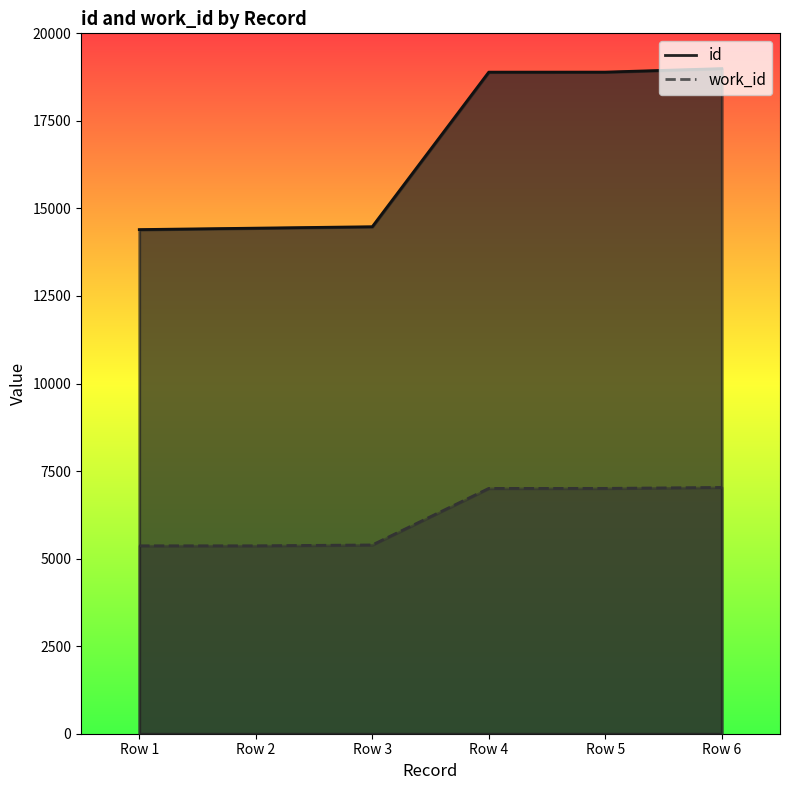

Reading left to right, extract all data points from this chart.

id: 14396	14437	14478	18892	18893	18993
work_id: 5366	5366	5391	7005	7006	7033